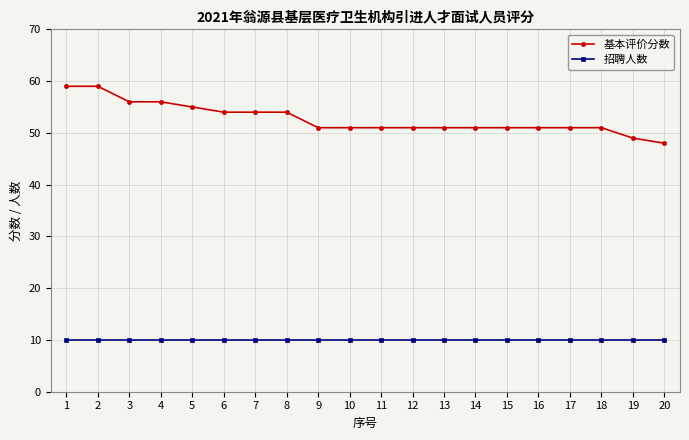

Reading left to right, what are all the values shown in this chart?

基本评价分数: 59	59	56	56	55	54	54	54	51	51	51	51	51	51	51	51	51	51	49	48
招聘人数: 10	10	10	10	10	10	10	10	10	10	10	10	10	10	10	10	10	10	10	10